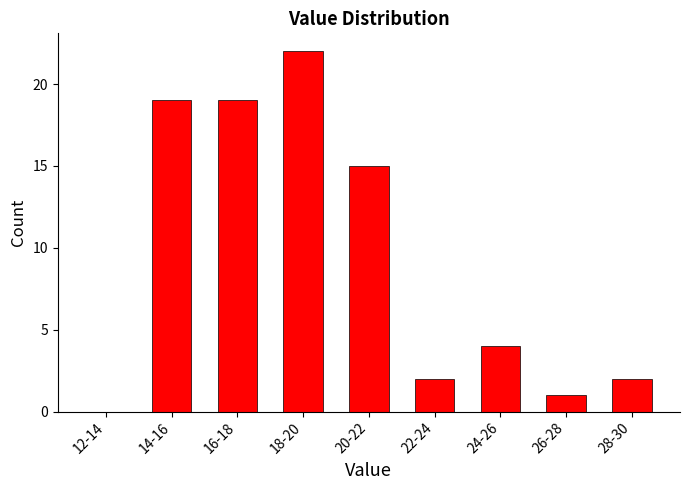

Reading left to right, transcribe all the data shown in this chart.

12-14=0	14-16=19	16-18=19	18-20=22	20-22=15	22-24=2	24-26=4	26-28=1	28-30=2